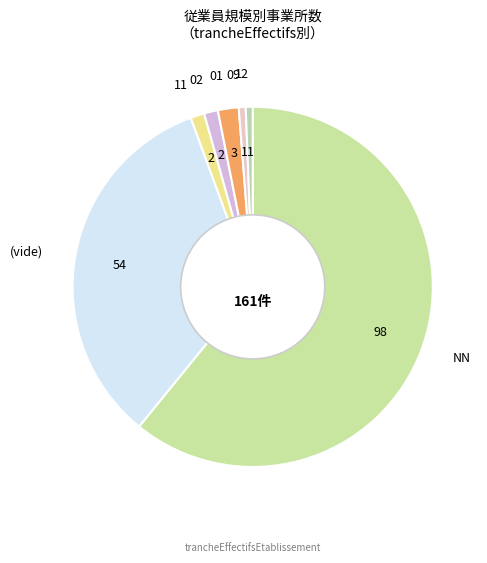

Which category has the biggest portion of the pie?

NN